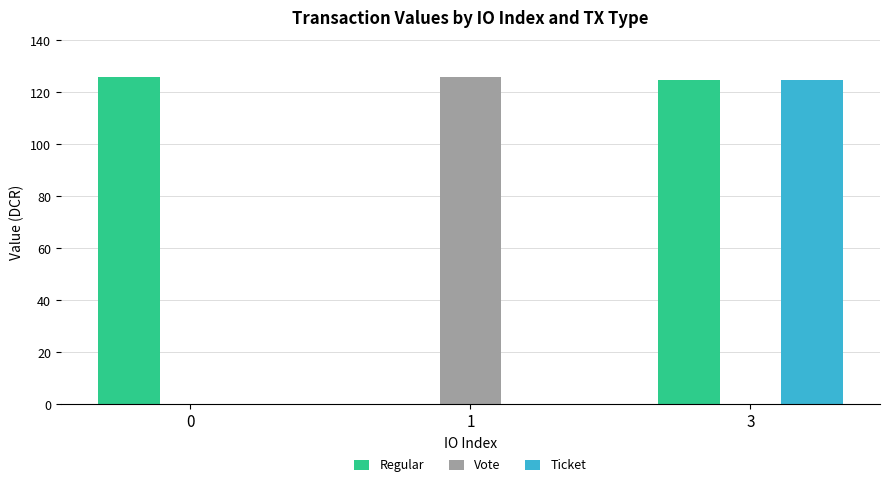

What are all the series names shown in the legend?

Regular, Vote, Ticket